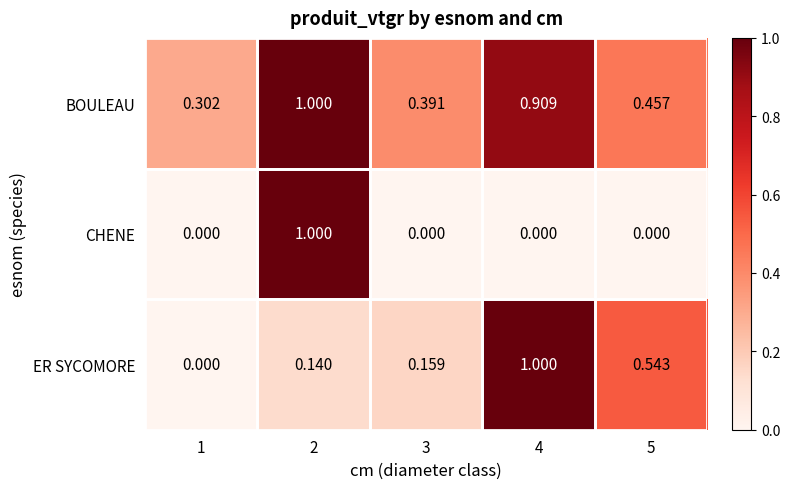

Which series changed the most between 3 and 4?

ER SYCOMORE